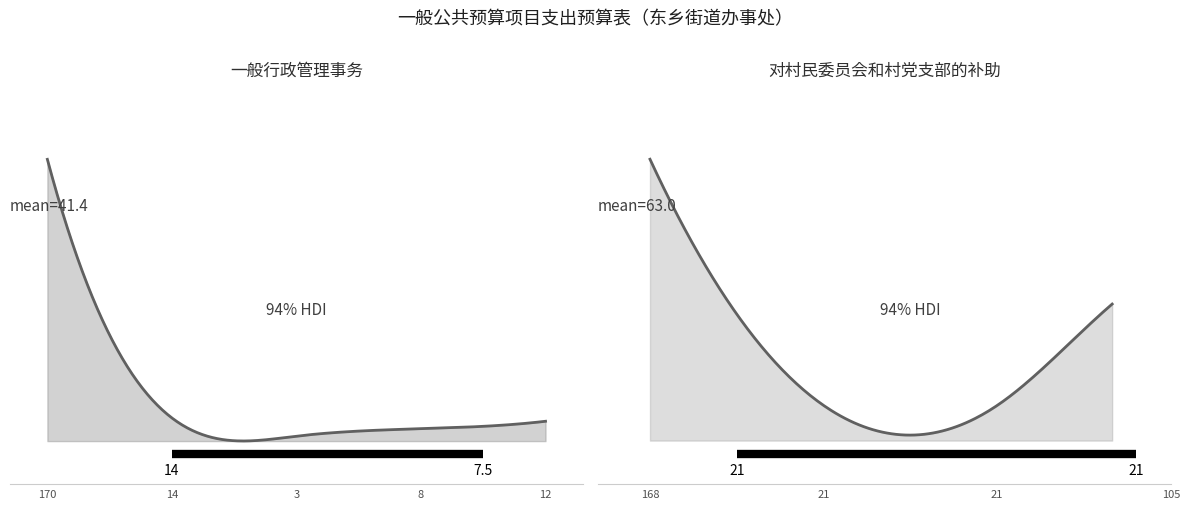

The chart shows a value of 171.9 at 村级公共服务补助资金—公共运维. True or false?

False